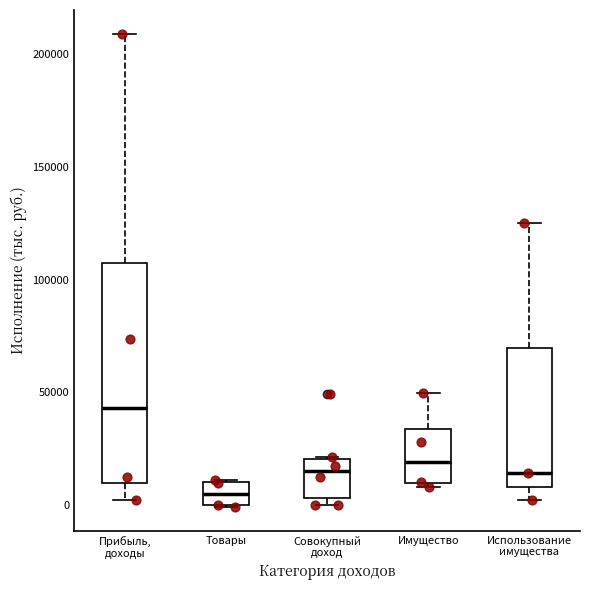

Which box's median line is the highest?

Прибыль, доходы